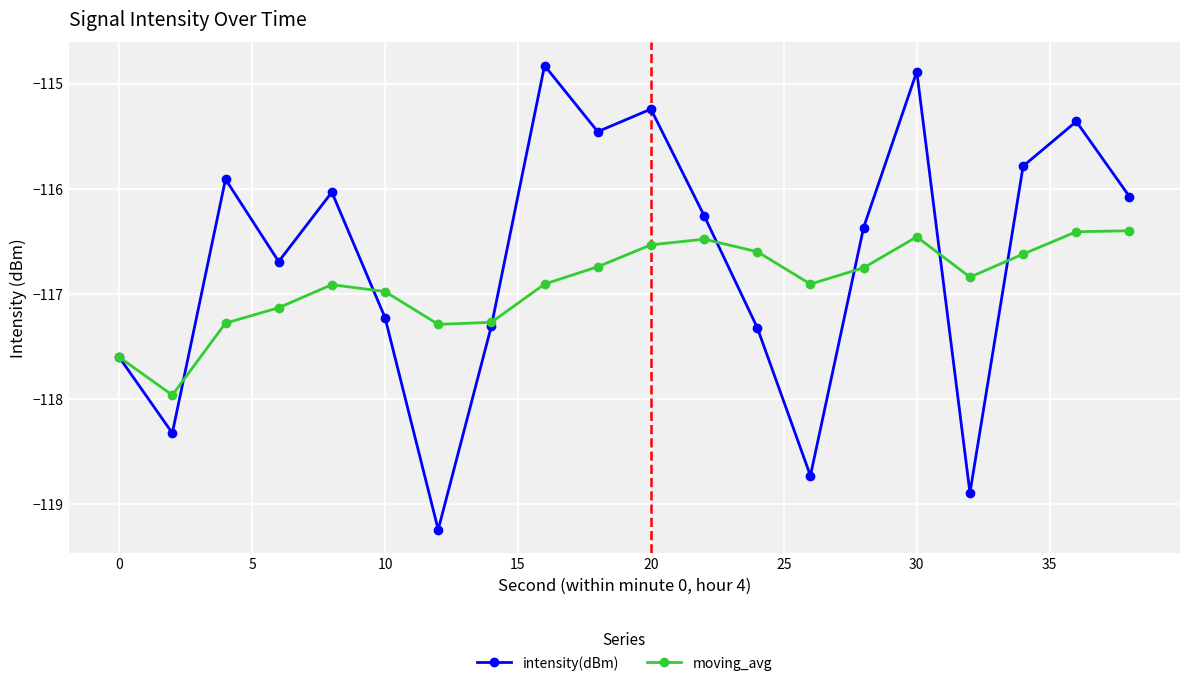

Which series has the widest spread of values?

intensity(dBm)